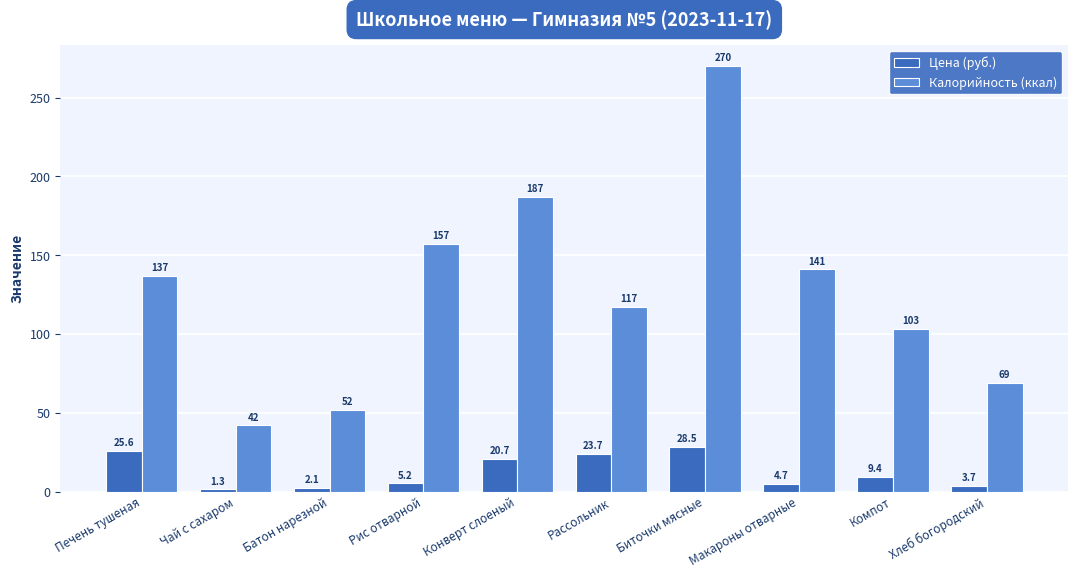

The value of Цена (руб.) at Хлеб богородский is 3.7. True or false?

True